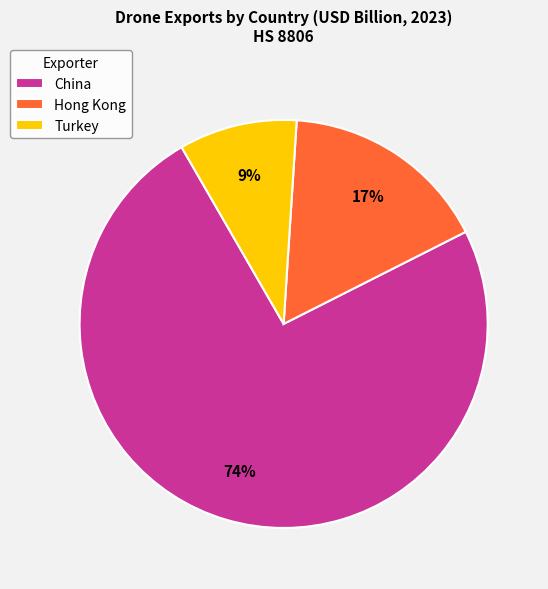

How many segments does this pie chart have?

3